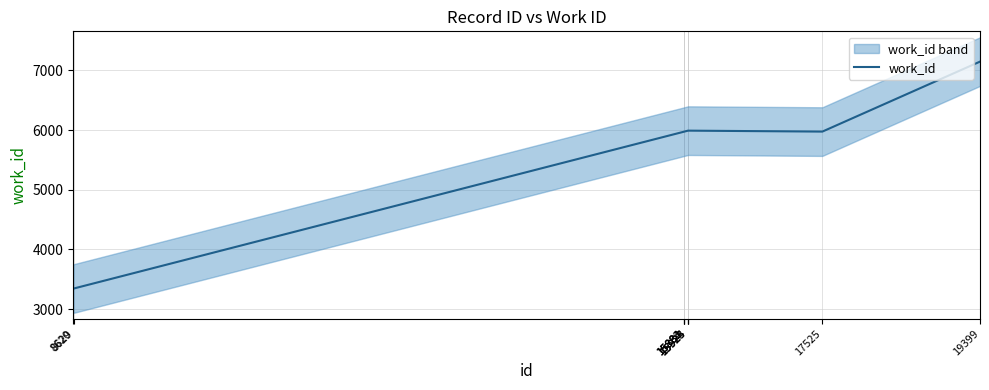

The value at 15884 is 5974. True or false?

True